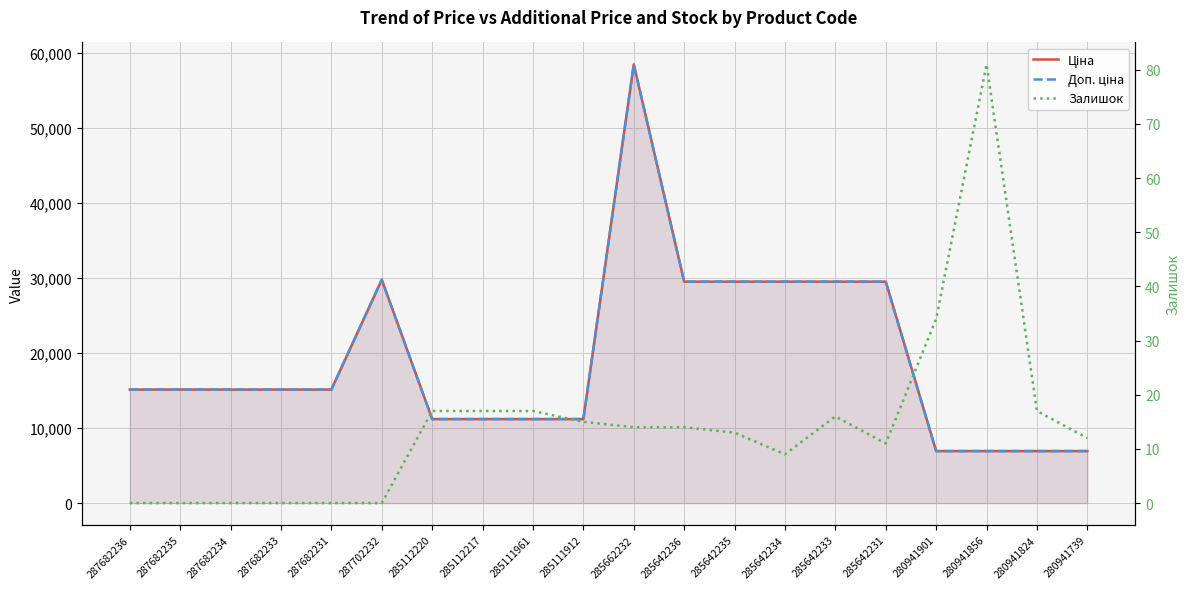

Which category has the highest value in the Ціна series?

285662232